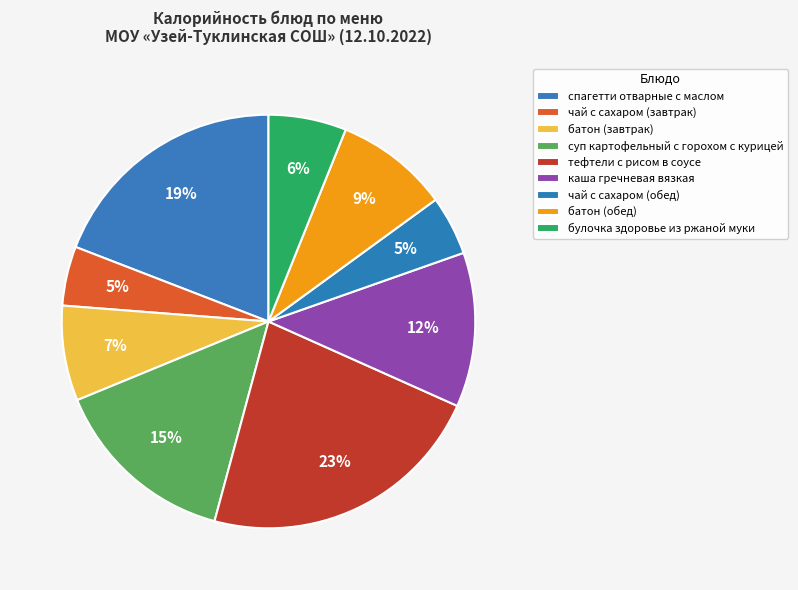

Which category has the biggest portion of the pie?

тефтели с рисом в соусе